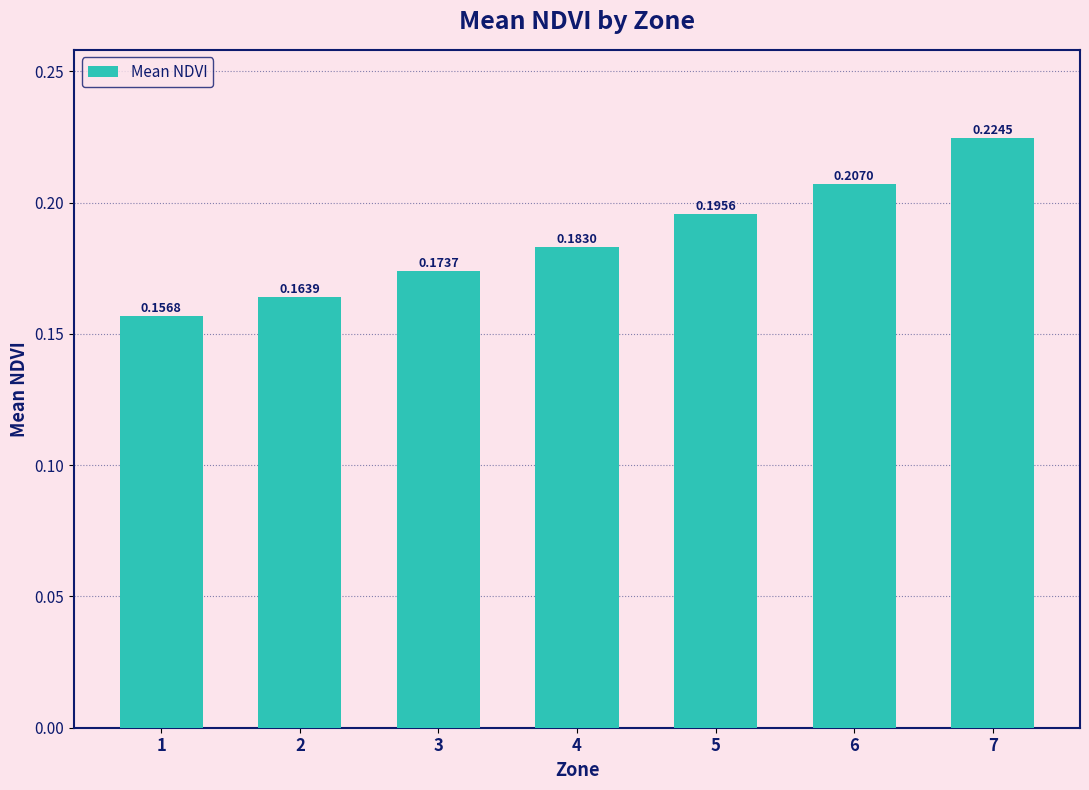

List the labels in order of value, largest first.

7, 6, 5, 4, 3, 2, 1